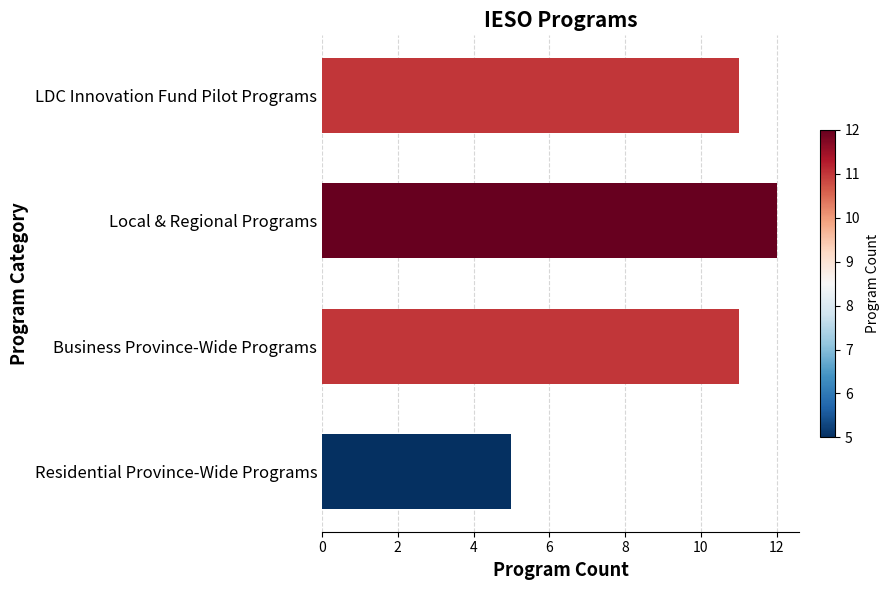

What is the difference between the second highest and minimum values?

6